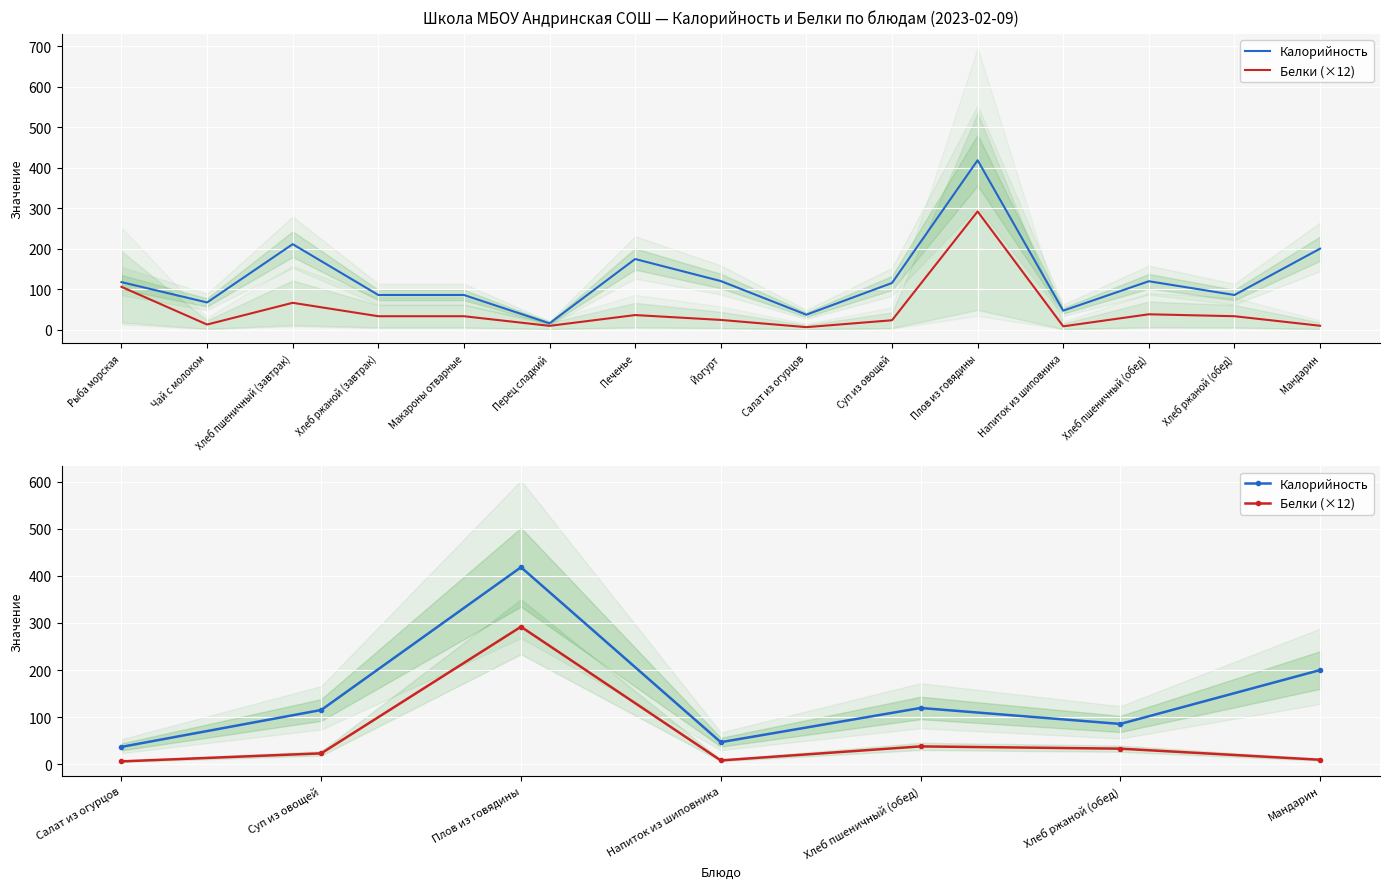

How many data points in Калорийность are above 115?

4